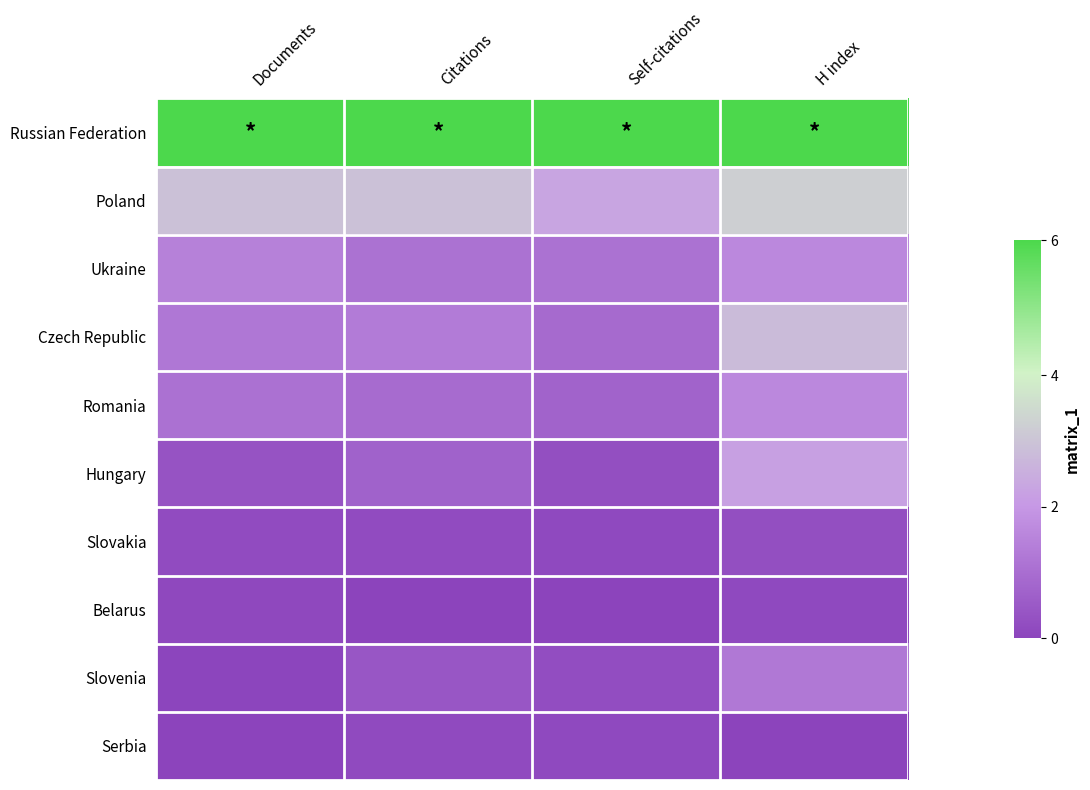

At how many categories does at least one series exceed 0?

4